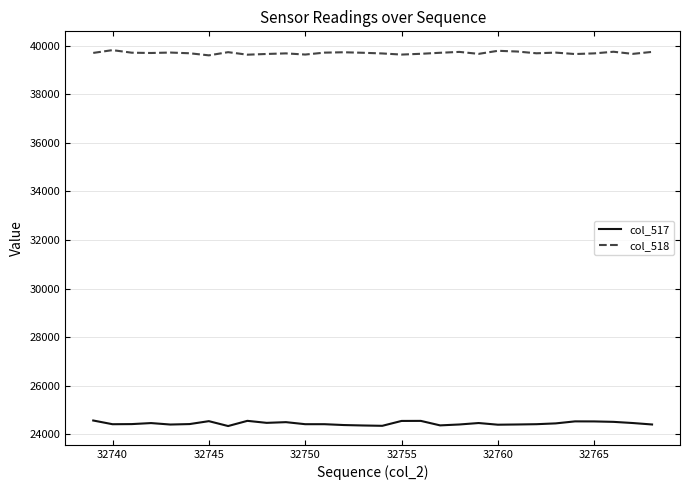

True or false: col_517 and col_518 cross at least once.

False